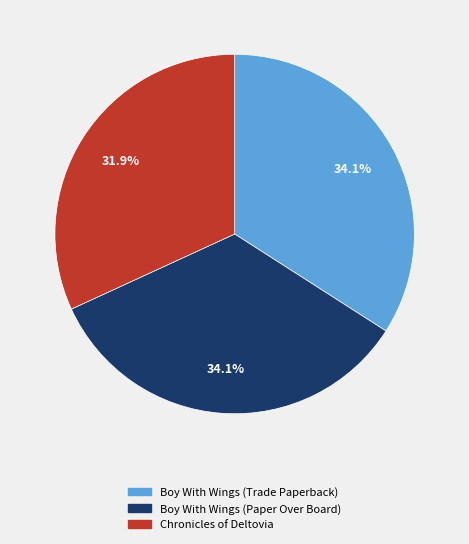

To the nearest percent, what is the combined percentage of Chronicles of Deltovia and Boy With Wings (Paper Over Board)?

66%